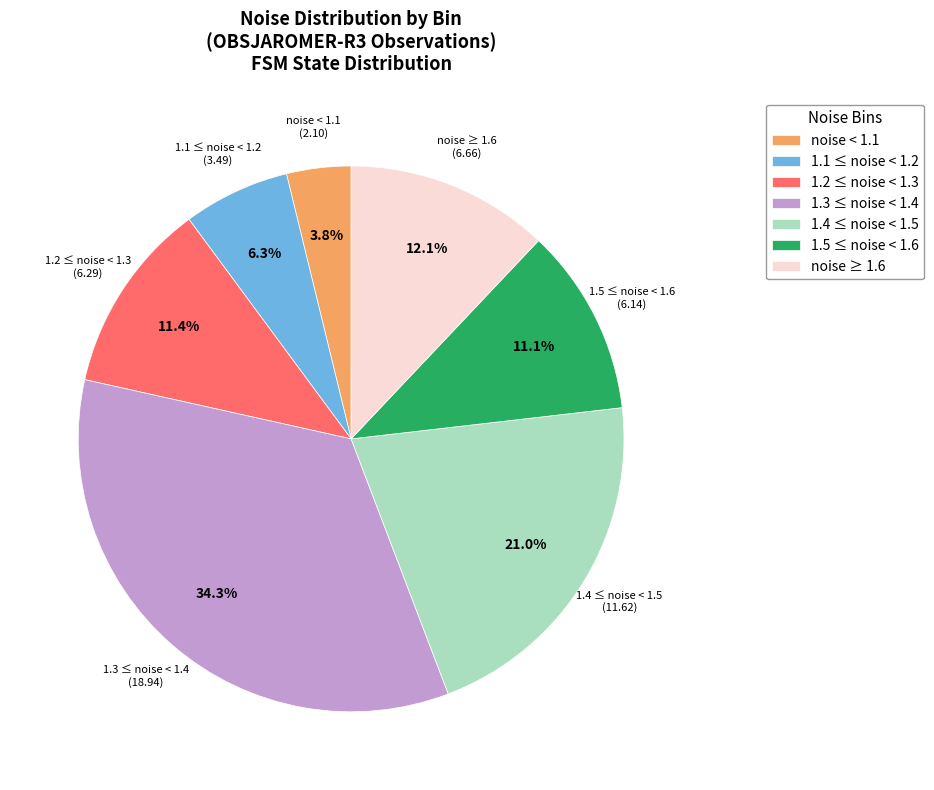

Is there any slice that represents more than half of the pie?

No